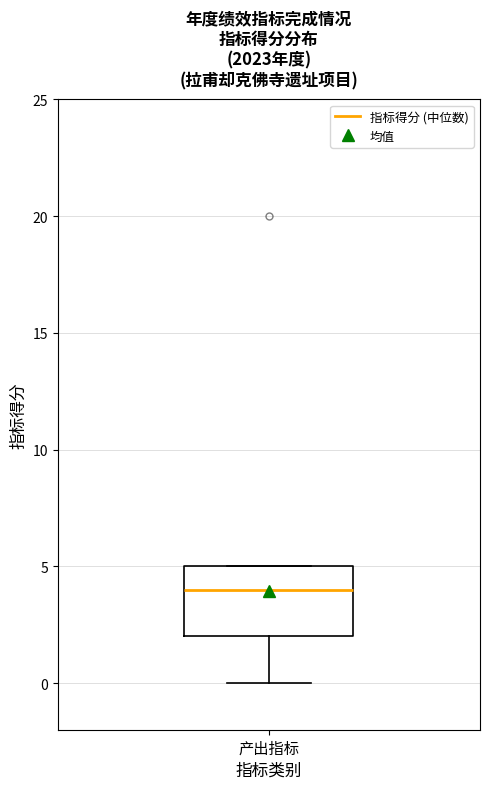

Transcribe this box plot: give where the median line is, the range the box spans, and where the two whiskers end, as read against the y-axis. The values are not printed on the chart, so give them approximately, as read against the axis.

median 4, box 2 to 5, whiskers 0 to 5